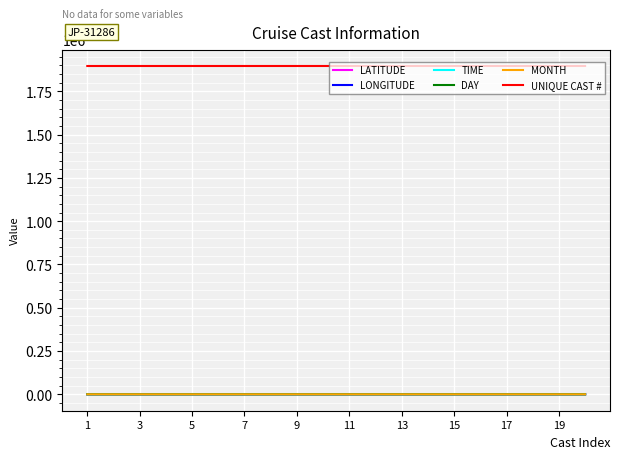

True or false: DAY and UNIQUE CAST # intersect in this chart.

False